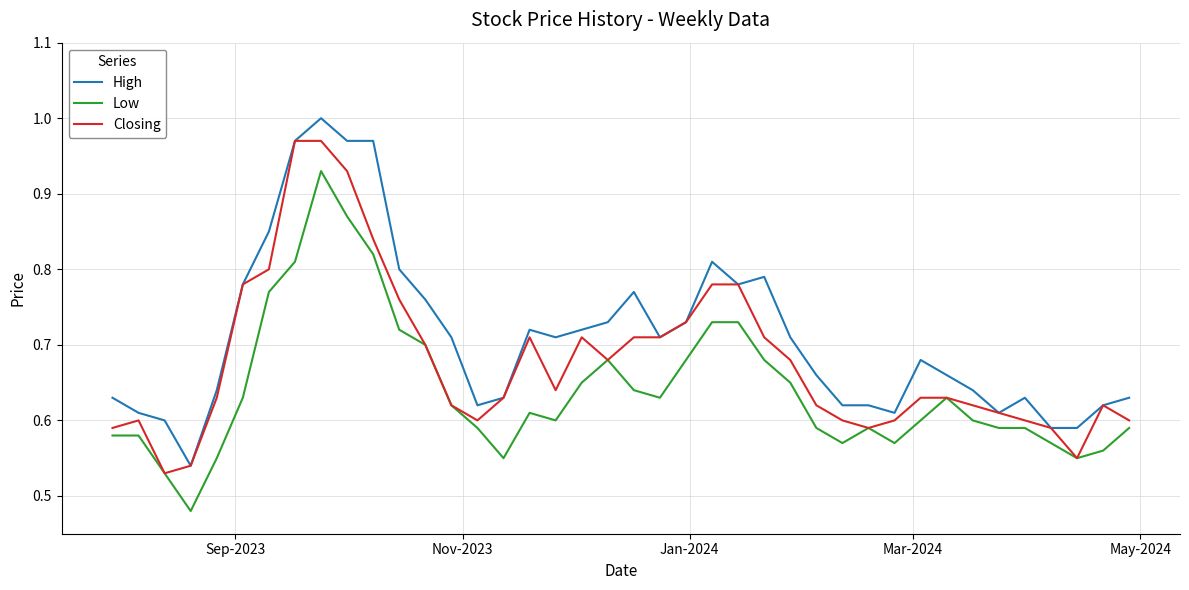

Rank the series by their maximum value, from lowest to highest.

Low, Closing, High